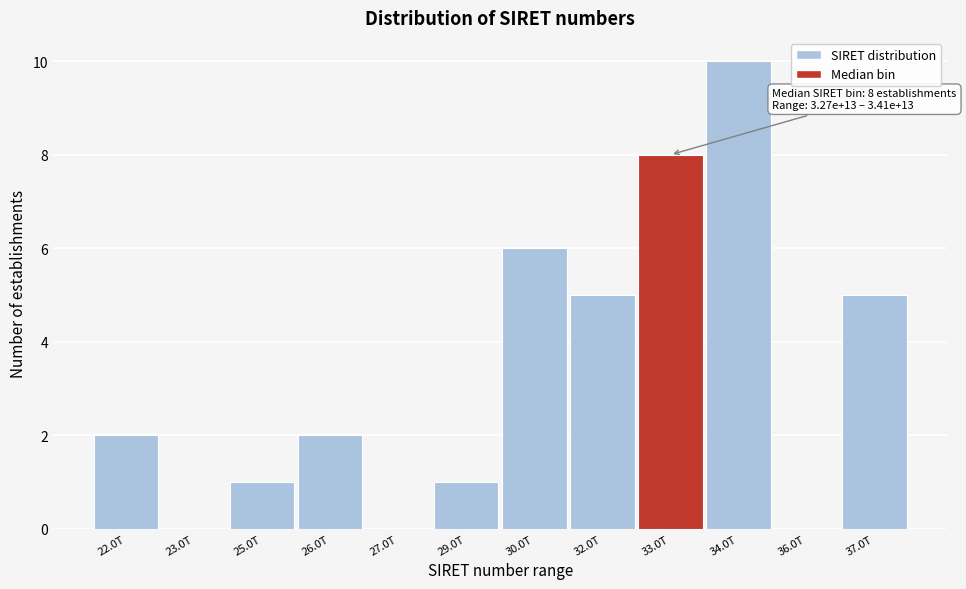

Reading left to right, transcribe all the data shown in this chart.

22.0T=2	23.0T=0	25.0T=1	26.0T=2	27.0T=0	29.0T=1	30.0T=6	32.0T=5	33.0T=8	34.0T=10	36.0T=0	37.0T=5